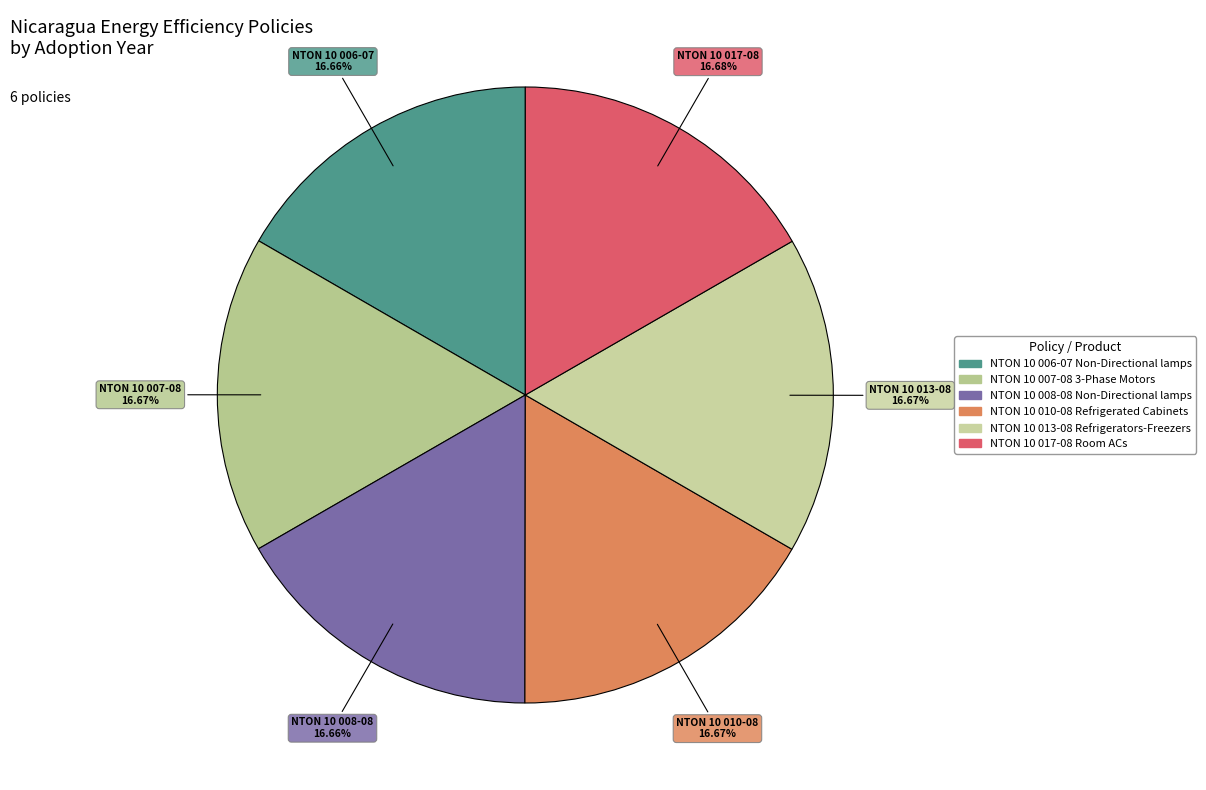

Which slice is the largest?

NTON 10 017-08
Room ACs